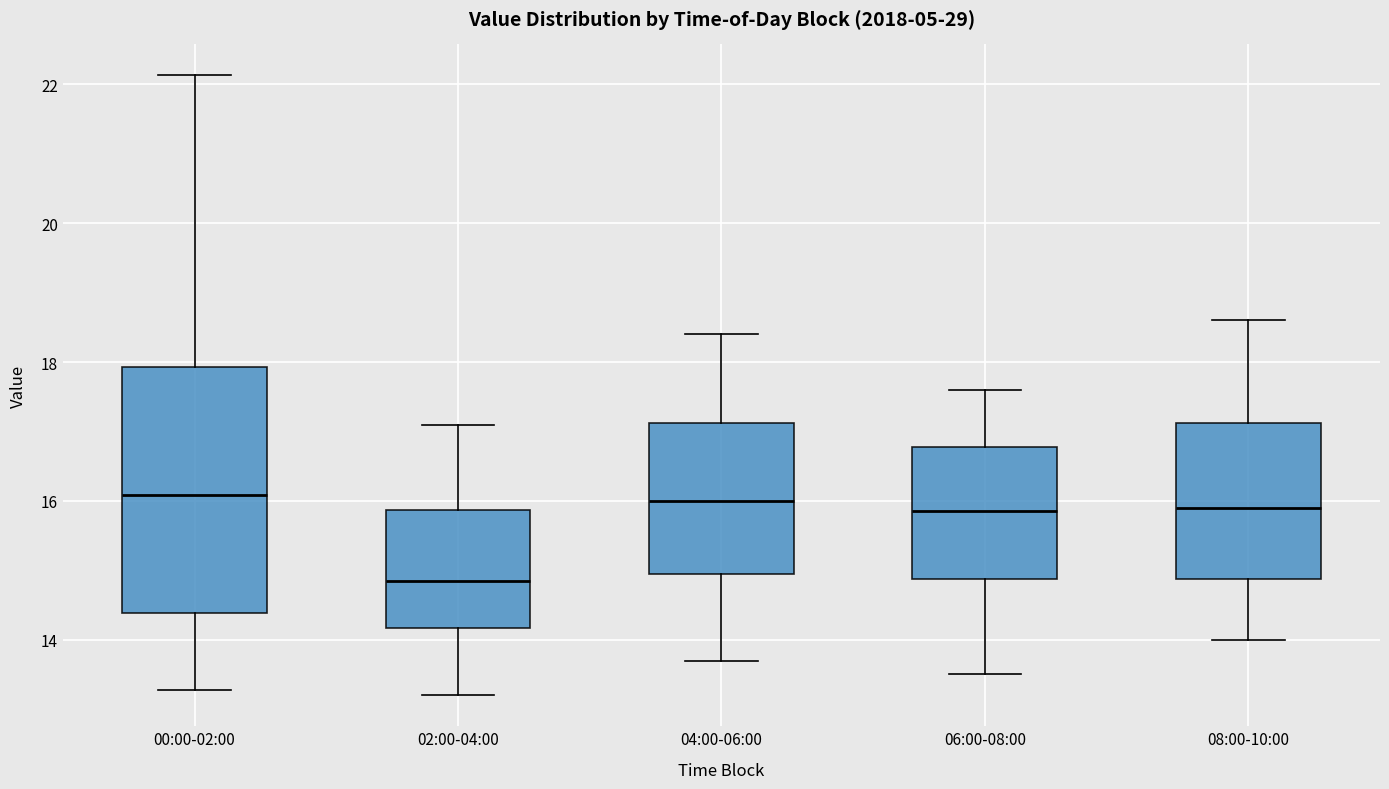

Reading left to right, read every box against the y-axis: the position of its median line, the range the box covers, and the ends of its whiskers. The values are not printed on the chart, so give them approximately, as read against the axis.

00:00-02:00: median 16.0, box 14.4 to 18.0, whiskers 13.2 to 22.2
02:00-04:00: median 14.8, box 14.2 to 15.8, whiskers 13.2 to 17.2
04:00-06:00: median 16.0, box 15.0 to 17.2, whiskers 13.8 to 18.4
06:00-08:00: median 15.8, box 14.8 to 16.8, whiskers 13.6 to 17.6
08:00-10:00: median 16.0, box 14.8 to 17.2, whiskers 14.0 to 18.6